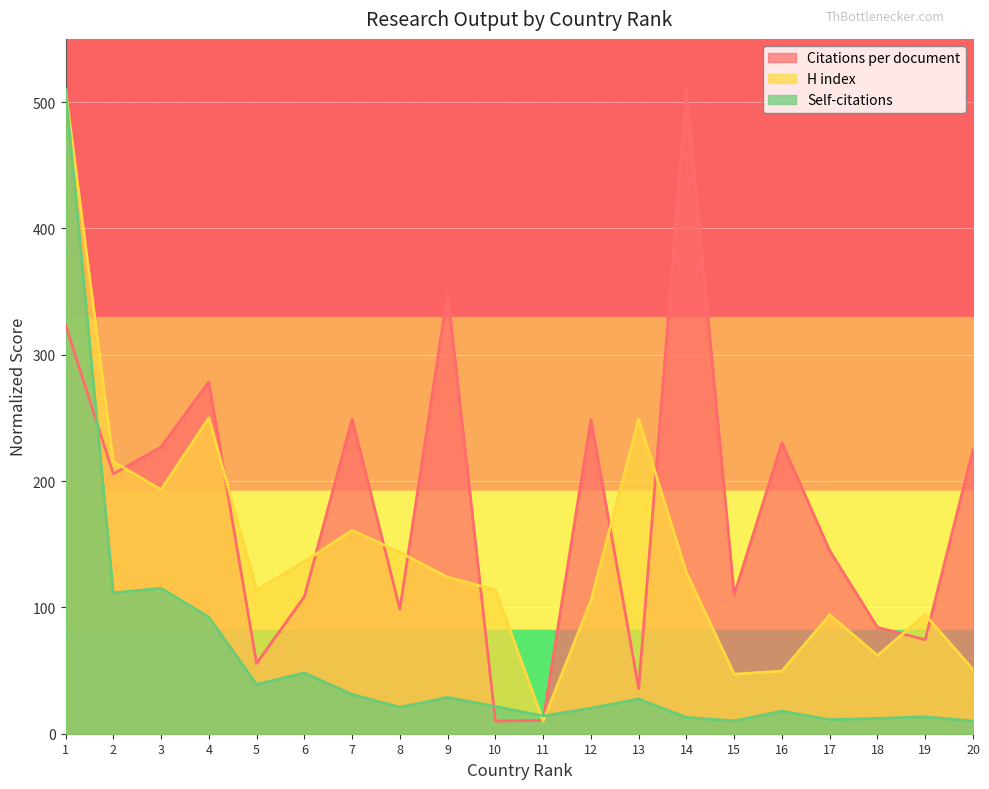

What is the average value of the H index series?

142.5